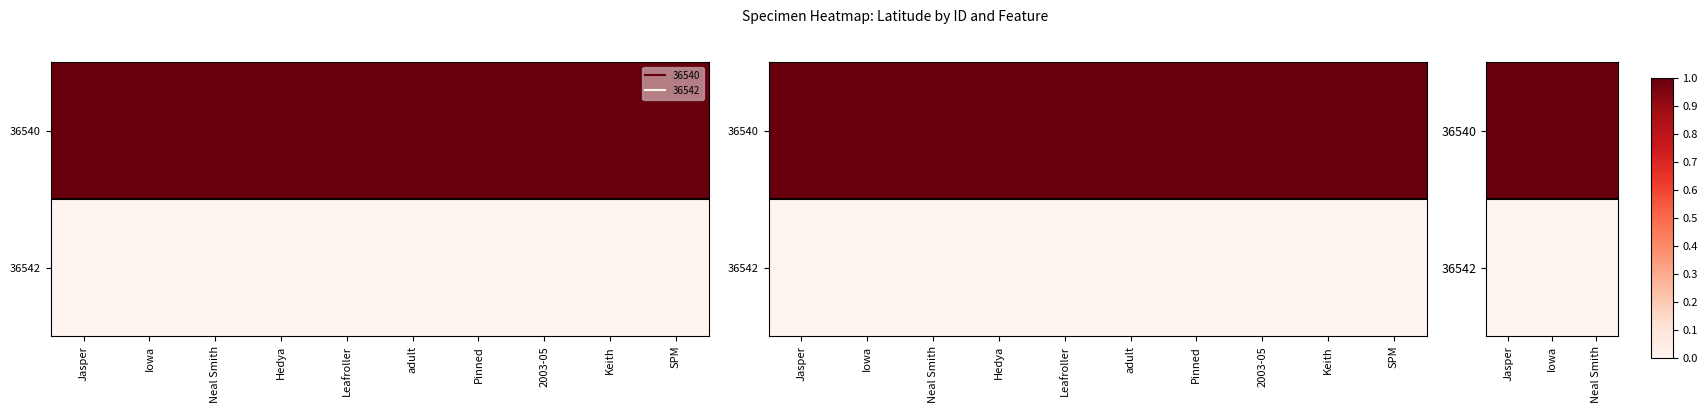

Which series has the largest total across all categories?

36540